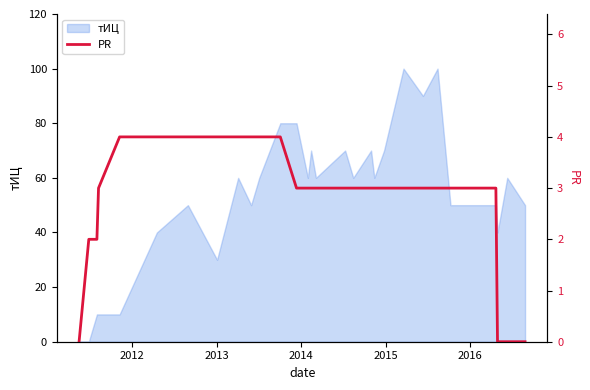

What is the maximum value for тИЦ?

100